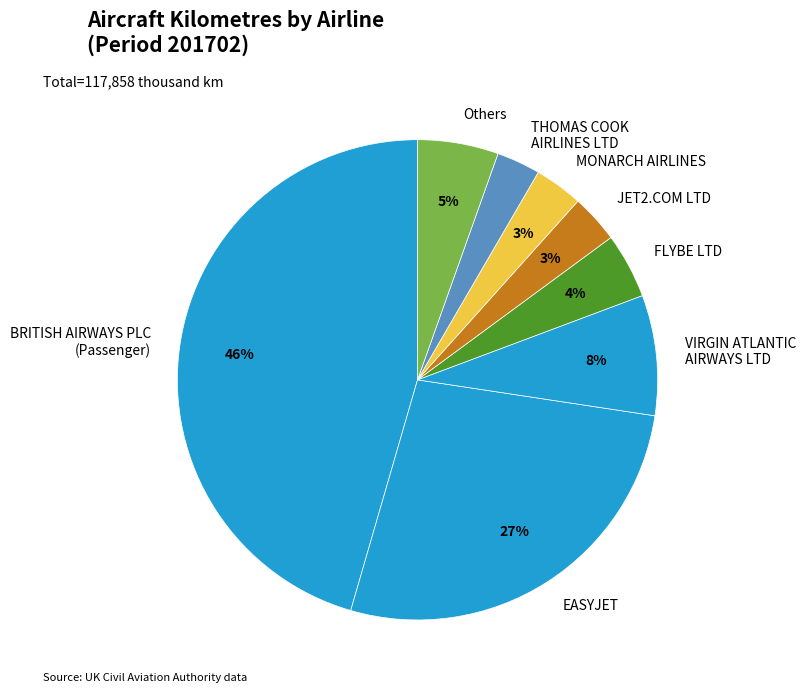

What is the largest slice in the pie chart?

BRITISH AIRWAYS PLC (Passenger)